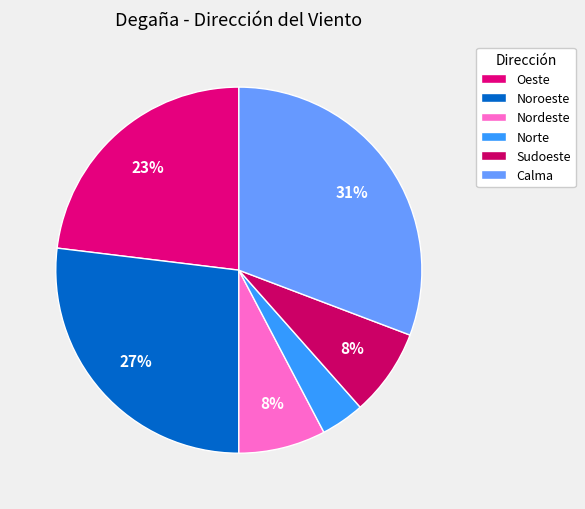

Does Noroeste account for over 50% of the chart?

No